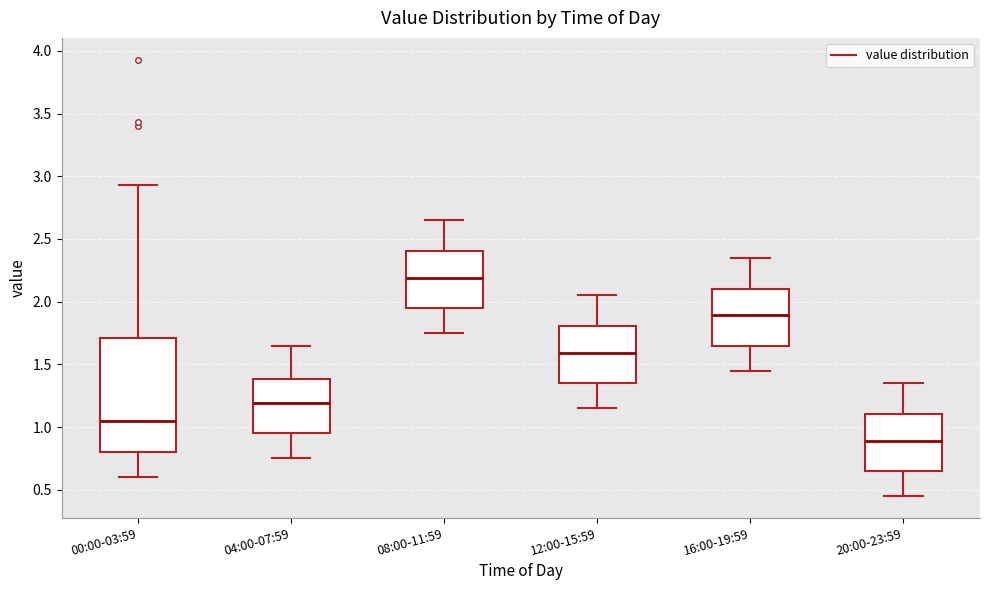

Where is the lower edge of the box for 04:00-07:59 on the y-axis? The values are not printed on the chart, so give them approximately, as read against the axis.

0.95